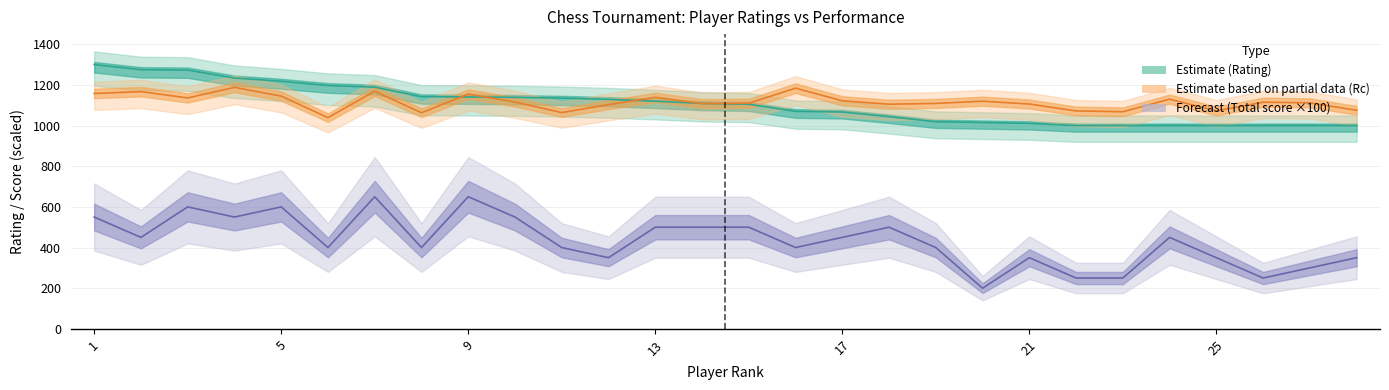

True or false: tot has more than 1 interior local peaks.

True